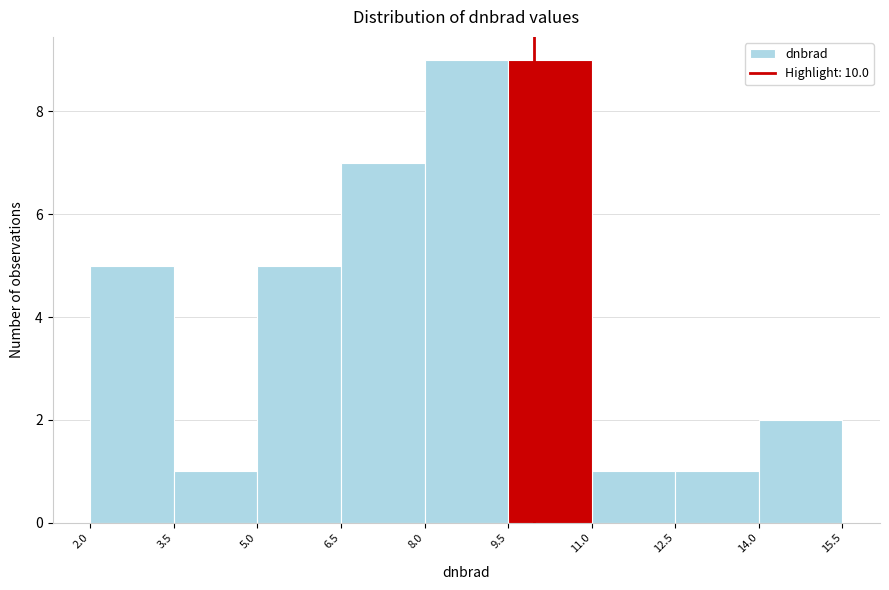

Reading left to right, list every bar in this chart as the range it spans on the x-axis followed by its height. The values are not printed on the chart, so give them approximately, as read against the axis.

2.0 to 3.5: 5
3.5 to 5.0: 1
5.0 to 6.5: 5
6.5 to 8.0: 7
8.0 to 9.5: 9
9.5 to 11.0: 9
11.0 to 12.5: 1
12.5 to 14.0: 1
14.0 to 15.5: 2